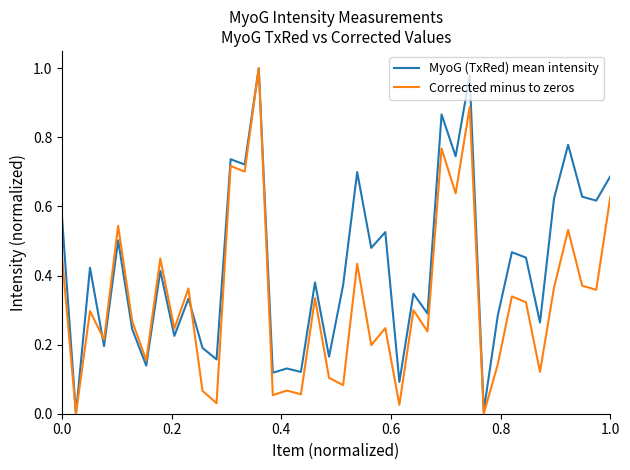

Which series has the largest total across all categories?

MyoG (TxRed) mean intensity